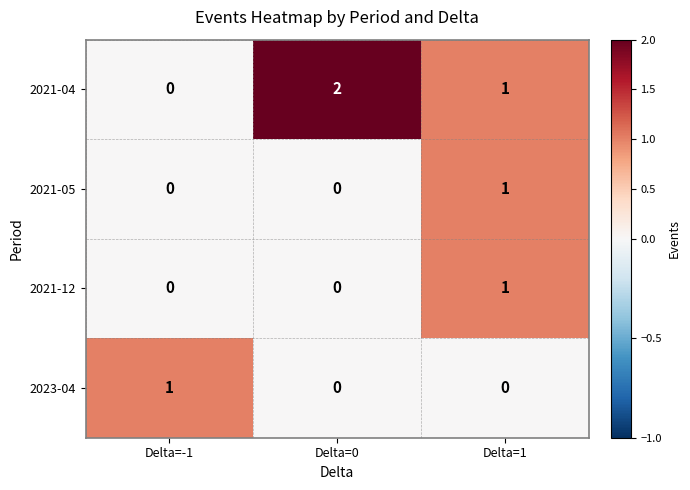

Reading left to right, what are all the values shown in this chart?

2021-04: 0	2	1
2021-05: 0	0	1
2021-12: 0	0	1
2023-04: 1	0	0